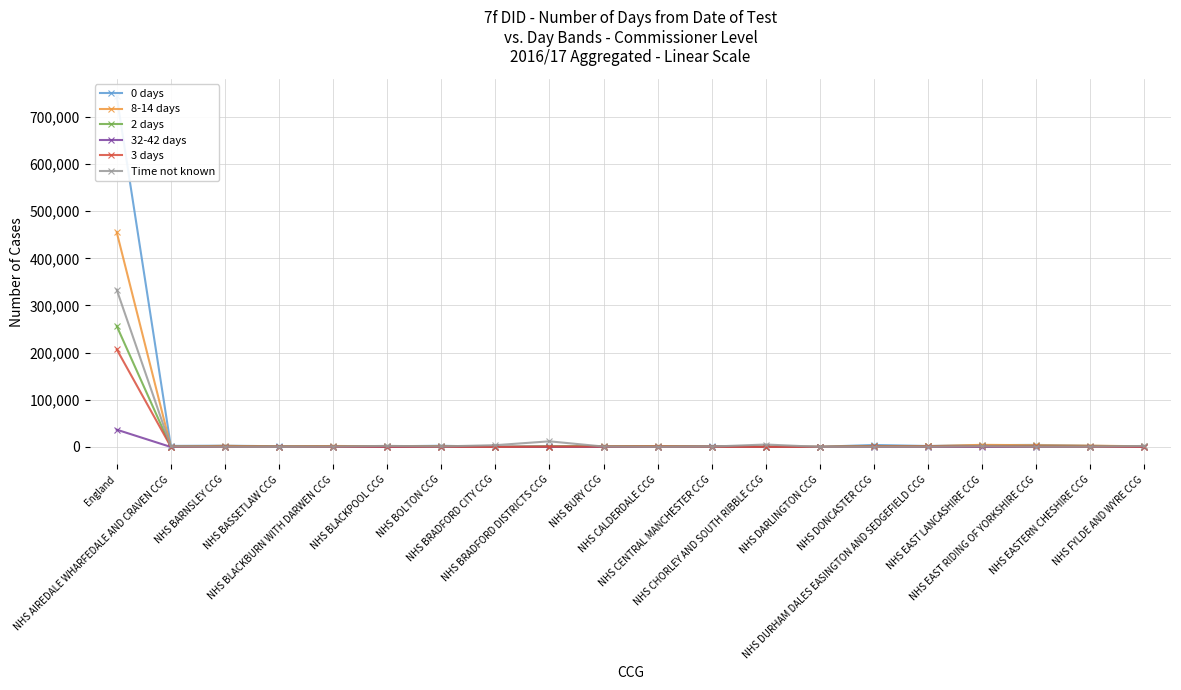

Which series has the largest range (max minus min)?

0 days